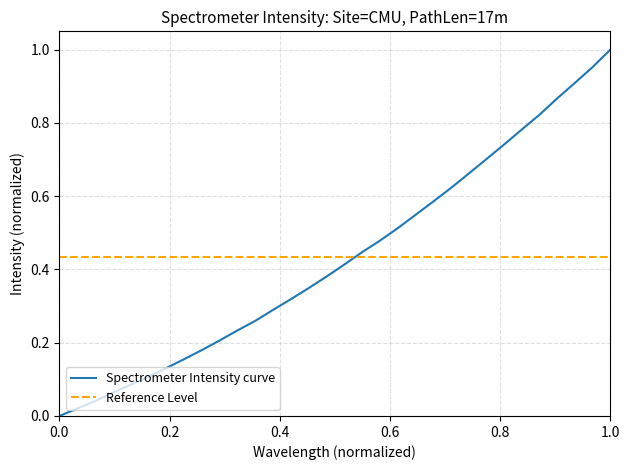

Reading right to left, what are all the values shown in this chart?

1.0	1.0	0.9	0.9	0.8	0.8	0.7	0.7	0.7	0.6	0.6	0.5	0.5	0.5	0.4	0.4	0.4	0.3	0.3	0.3	0.3	0.2	0.2	0.2	0.2	0.1	0.1	0.1	0.1	0.0	0.0	0.0